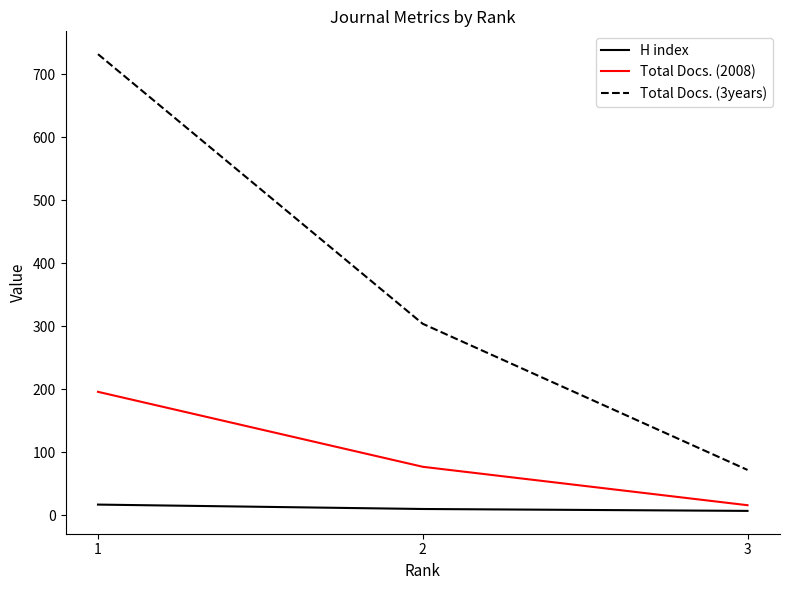

Which series has the largest total across all categories?

Total Docs. (3years)